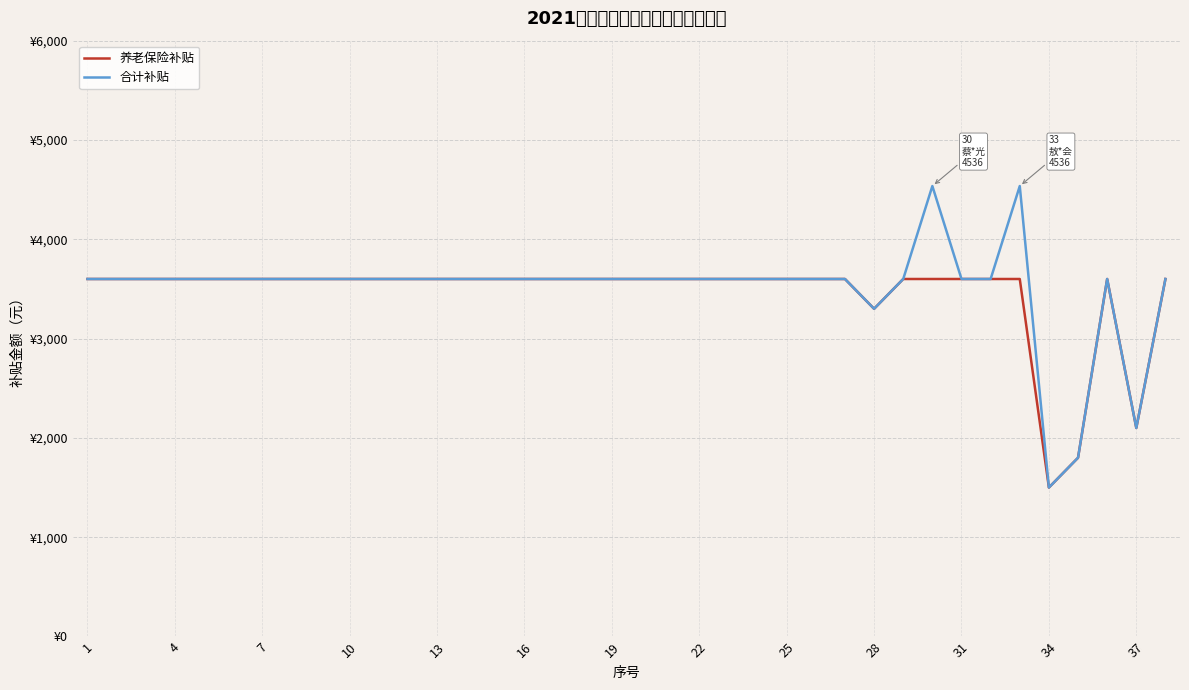

Reading left to right, what are all the values shown in this chart?

养老保险补贴: 3600	3600	3600	3600	3600	3600	3600	3600	3600	3600	3600	3600	3600	3600	3600	3600	3600	3600	3600	3600	3600	3600	3600	3600	3600	3600	3600	3300	3600	3600	3600	3600	3600	1500	1800	3600	2100	3600
合计补贴: 3600	3600	3600	3600	3600	3600	3600	3600	3600	3600	3600	3600	3600	3600	3600	3600	3600	3600	3600	3600	3600	3600	3600	3600	3600	3600	3600	3300	3600	4536	3600	3600	4536	1500	1800	3600	2100	3600